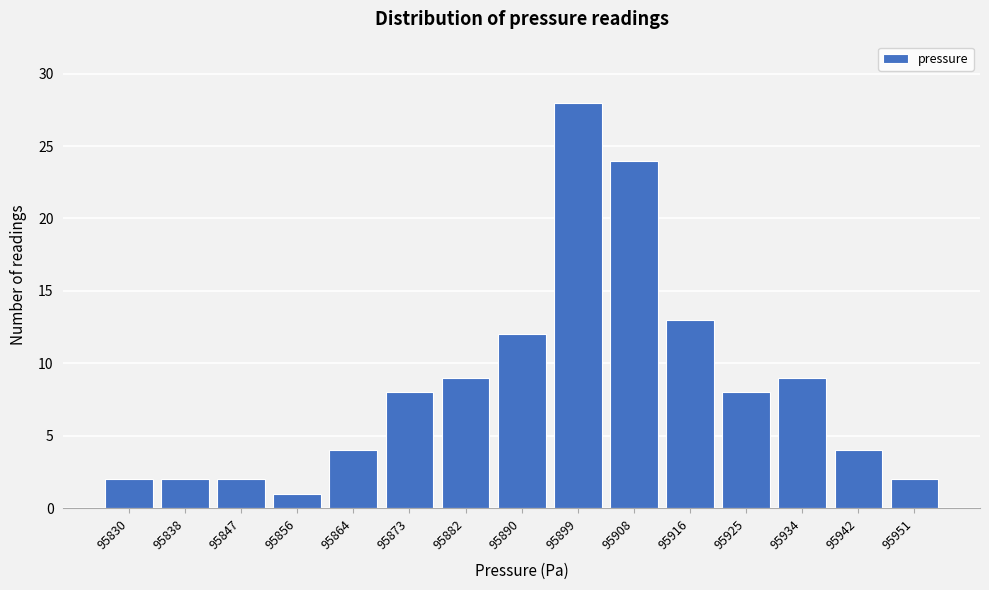

Reading left to right, list all the values displayed in this chart.

95830=2	95838=2	95847=2	95856=1	95864=4	95873=8	95882=9	95890=12	95899=28	95908=24	95916=13	95925=8	95934=9	95942=4	95951=2